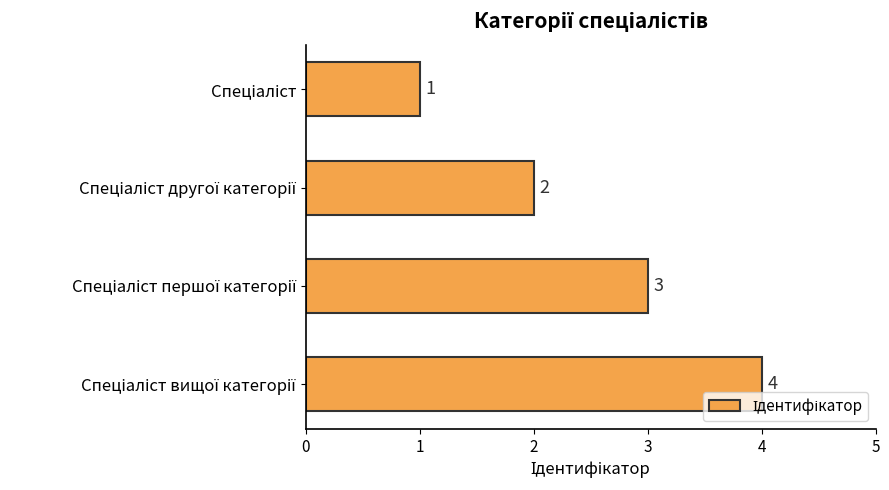

How many values are between 2 and 4?

3